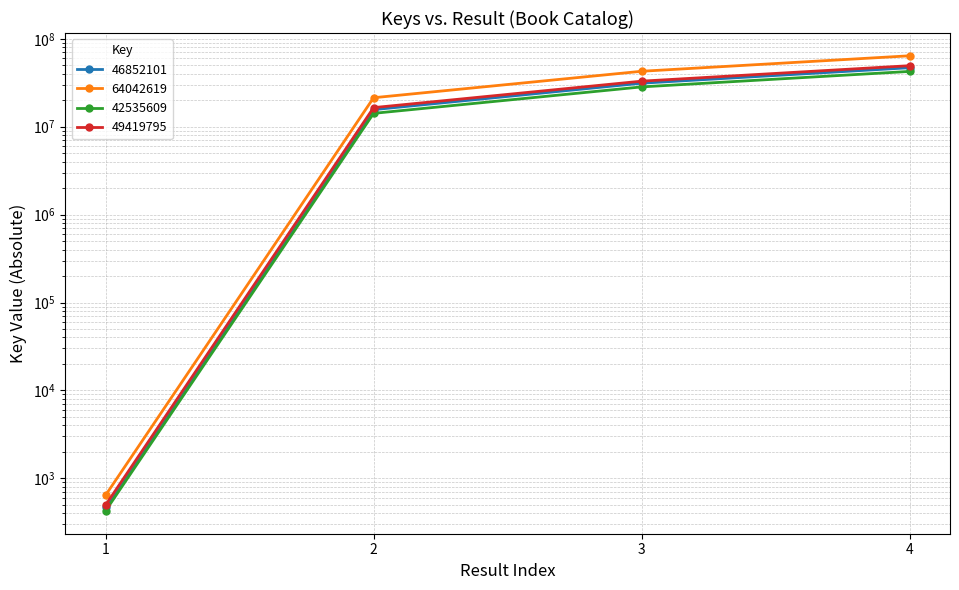

What is the value of the 64042619 point at the 1st from the left?

640.4